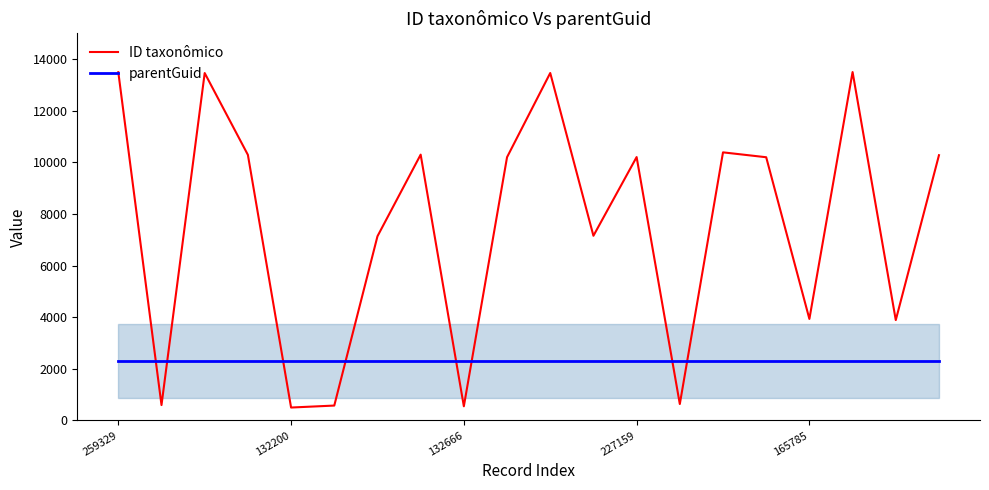

How many series are shown in this chart?

2